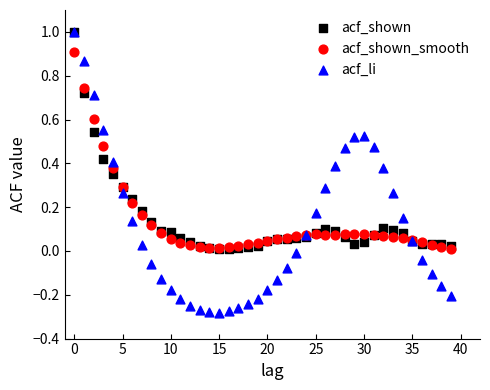

Which series reaches the minimum Y coordinate?

acf_li